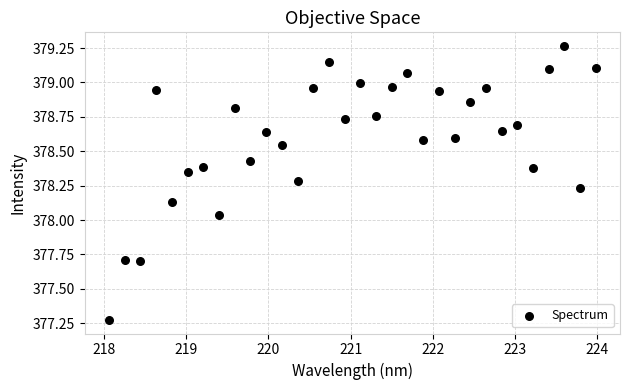

What is the range of Y values (max minus min)?

2.0